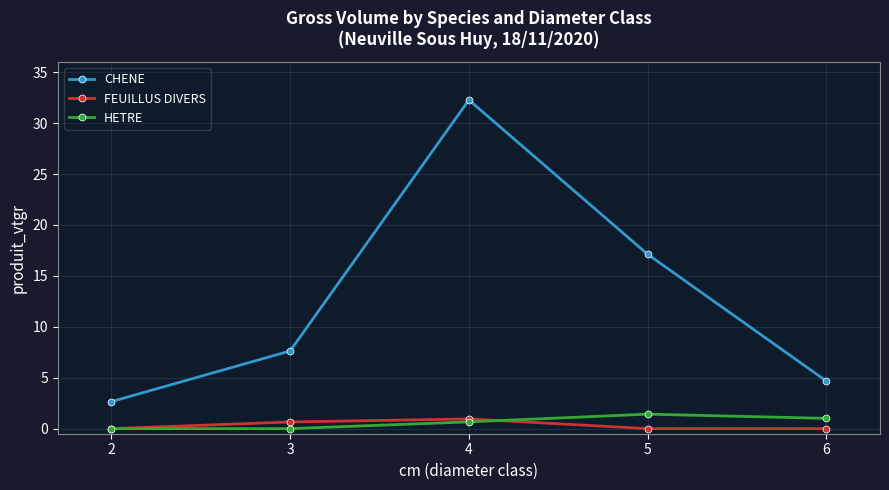

Which series has the widest spread of values?

CHENE